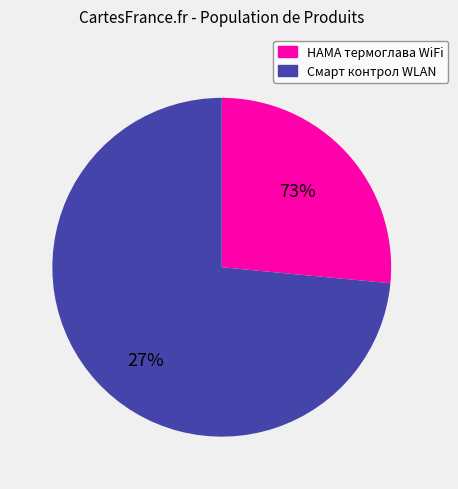

The HAMA Смарт термоглава за радиатор WiFi slice represents 16% of the pie. True or false?

False